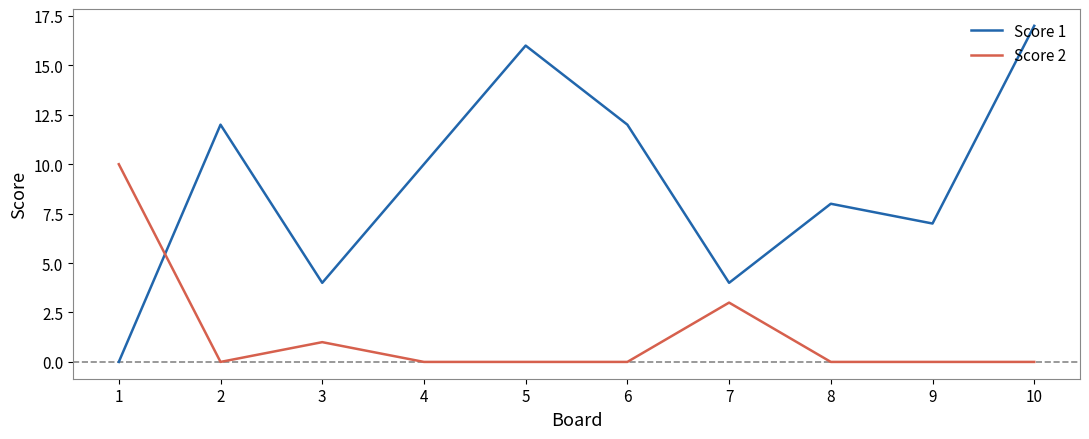

List the series in order of their overall mean, lowest first.

Score 2, Score 1